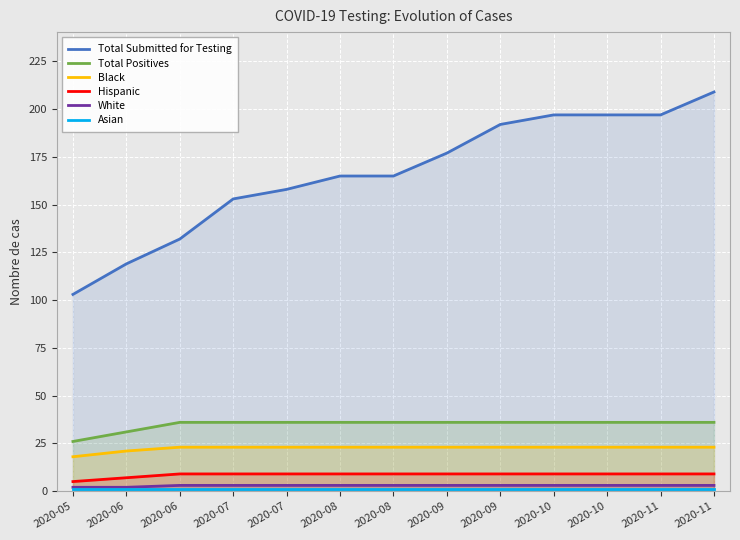

Reading right to left, list all the values displayed in this chart.

Total Submitted for Testing: 209	197	197	197	192	177	165	165	158	153	132	119	103
Total Positives: 36	36	36	36	36	36	36	36	36	36	36	31	26
Black: 23	23	23	23	23	23	23	23	23	23	23	21	18
Hispanic: 9	9	9	9	9	9	9	9	9	9	9	7	5
White: 3	3	3	3	3	3	3	3	3	3	3	2	2
Asian: 1	1	1	1	1	1	1	1	1	1	1	1	1